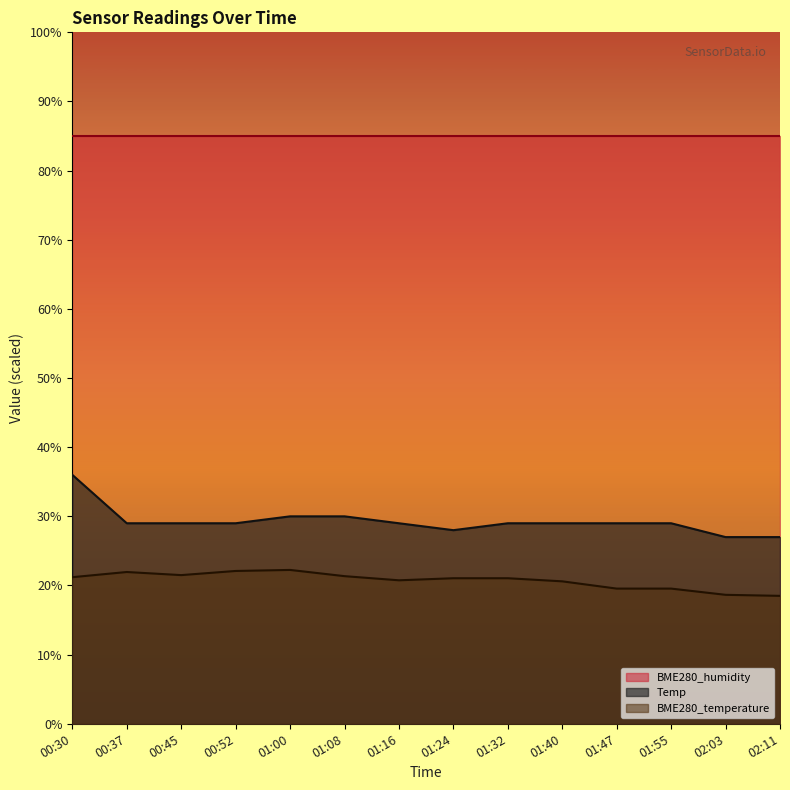

What is the maximum value shown in the chart?

85.0